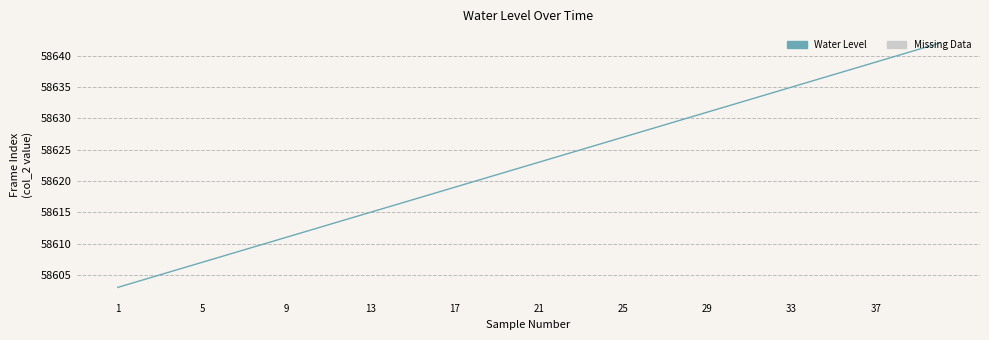

What is the maximum value shown in the chart?

58642